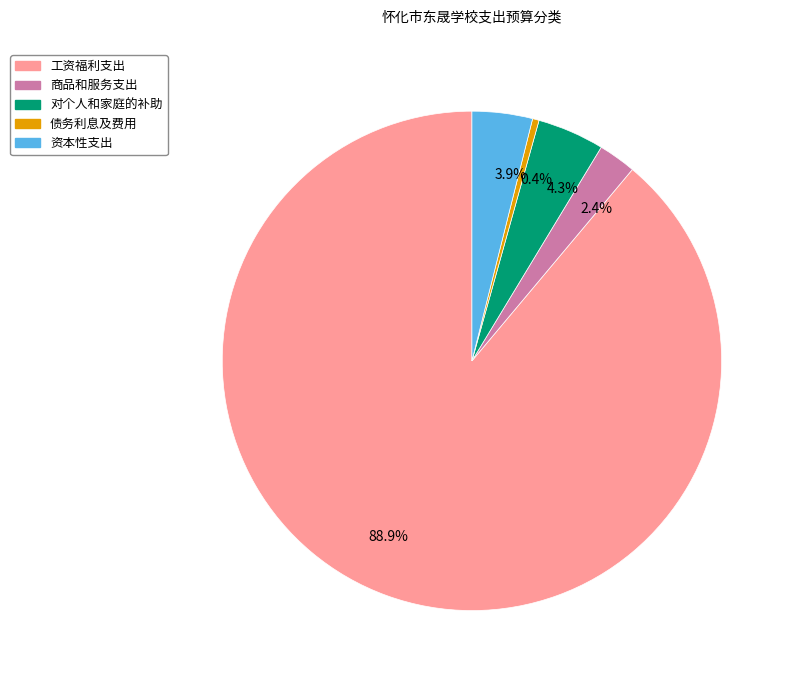

What portion of the pie excludes 商品和服务支出?

97.6%